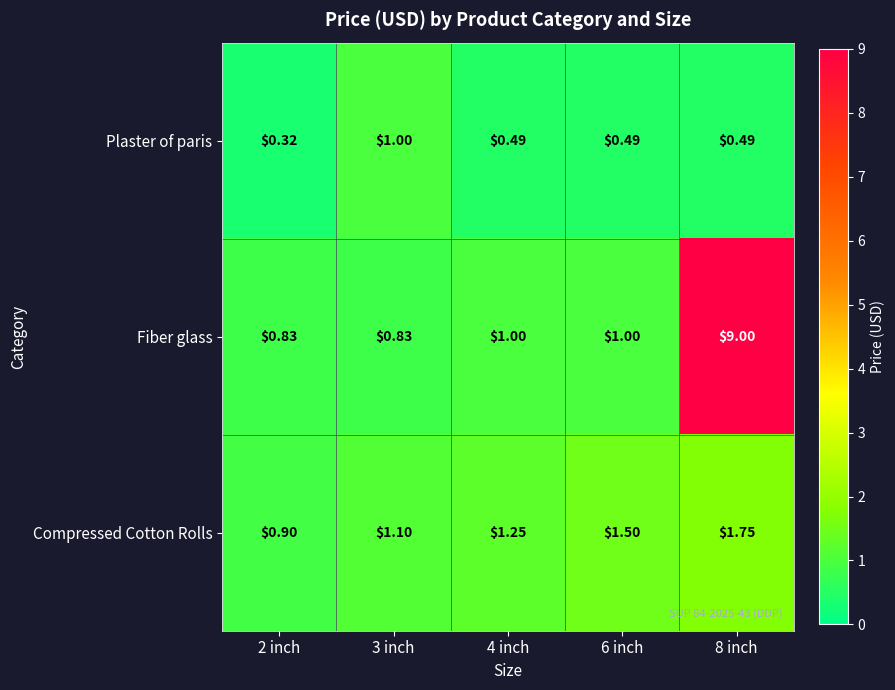

Rank the series by their average value, from highest to lowest.

Fiber glass, Compressed Cotton Rolls, Plaster of paris